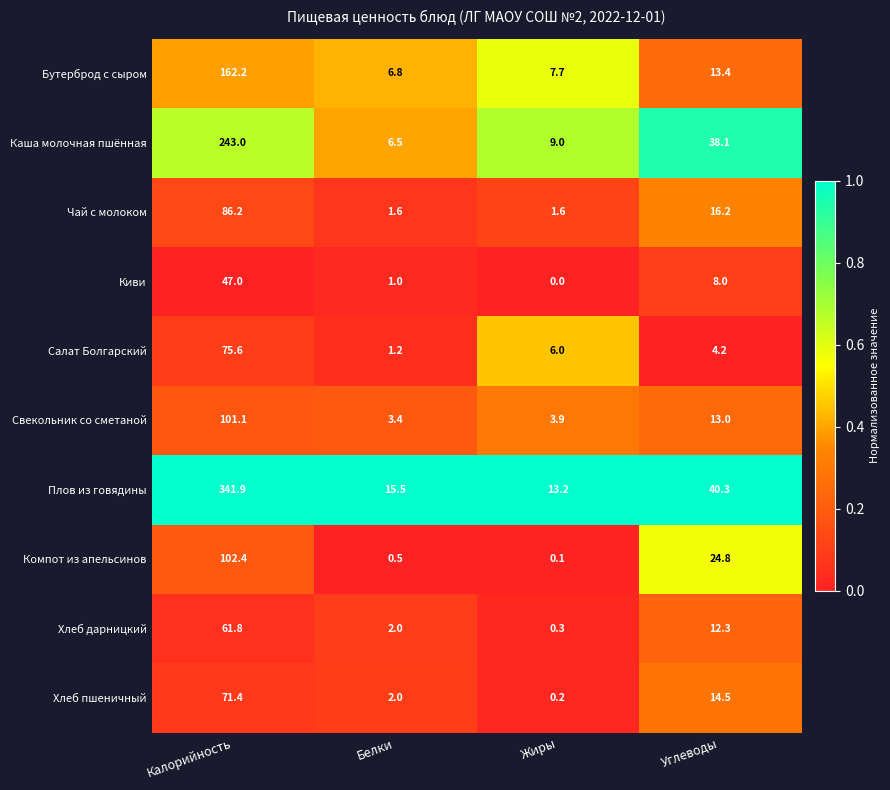

What is the spread (max minus min) of values at Углеводы?

36.1